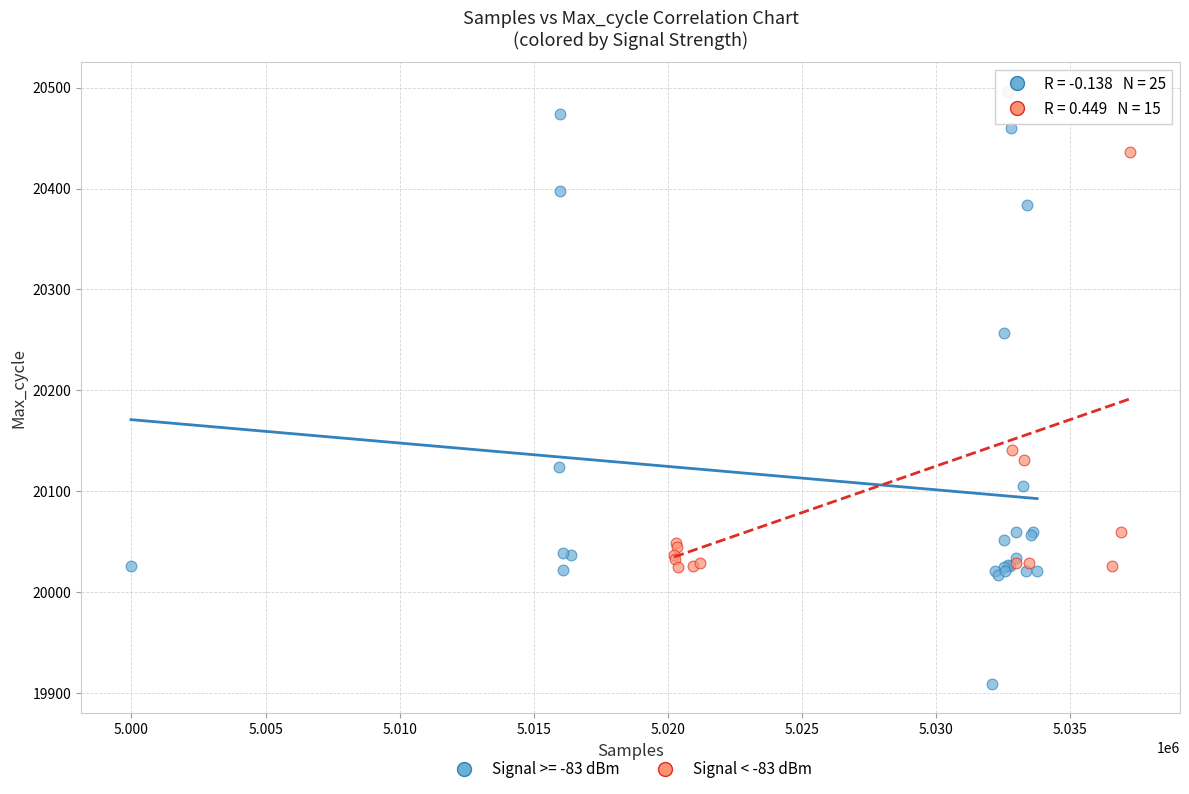

Which series contains the lowest Y value?

Signal >= -83 dBm